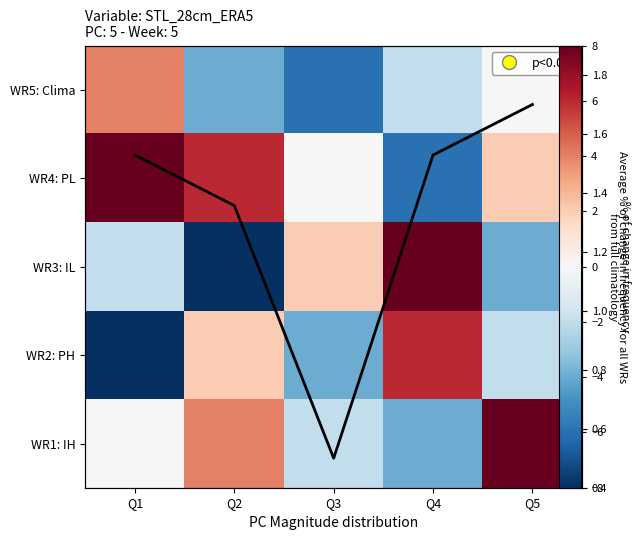

What is the sum of the WR1: IH values at Q1 and Q2?

4.0